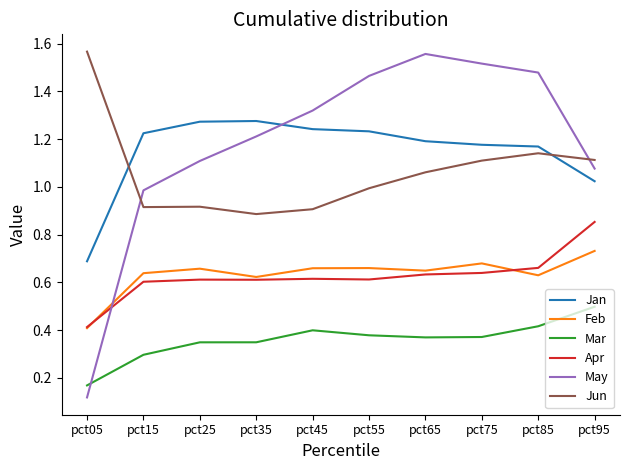

Between pct05 and pct25, which series saw the biggest shift?

May